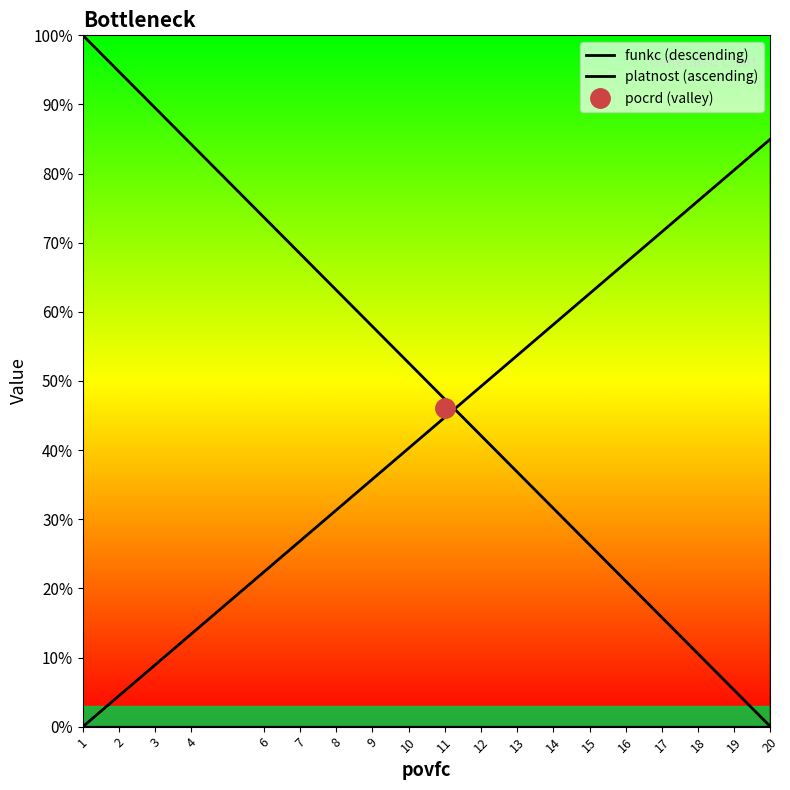

True or false: platnost (ascending) and funkc (descending) intersect in this chart.

True